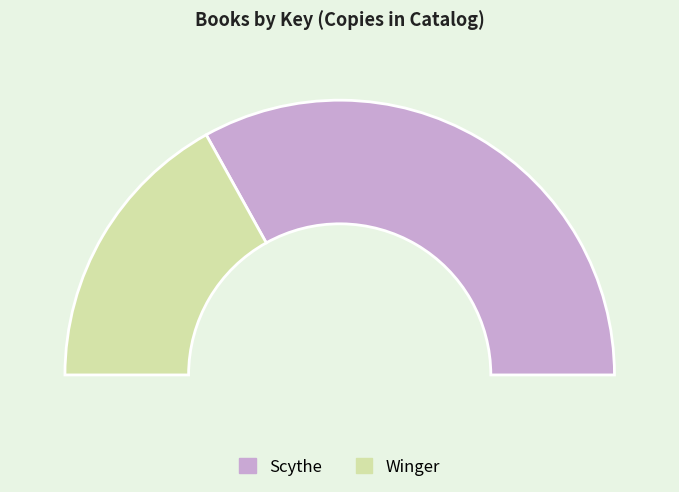

True or false: Scythe accounts for 66% of the total.

True